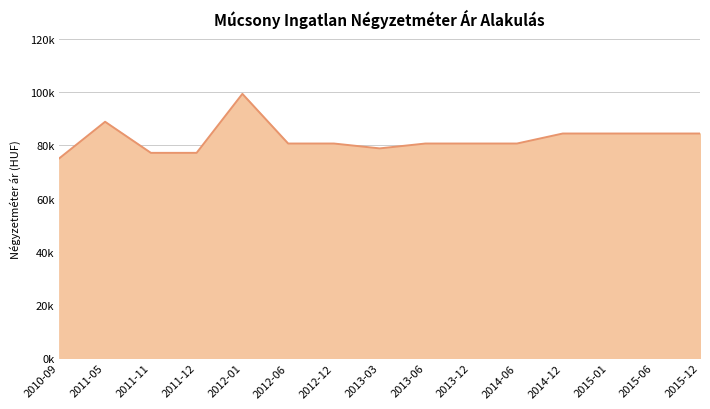

What is the label of the 1st point from the left?

2010-09